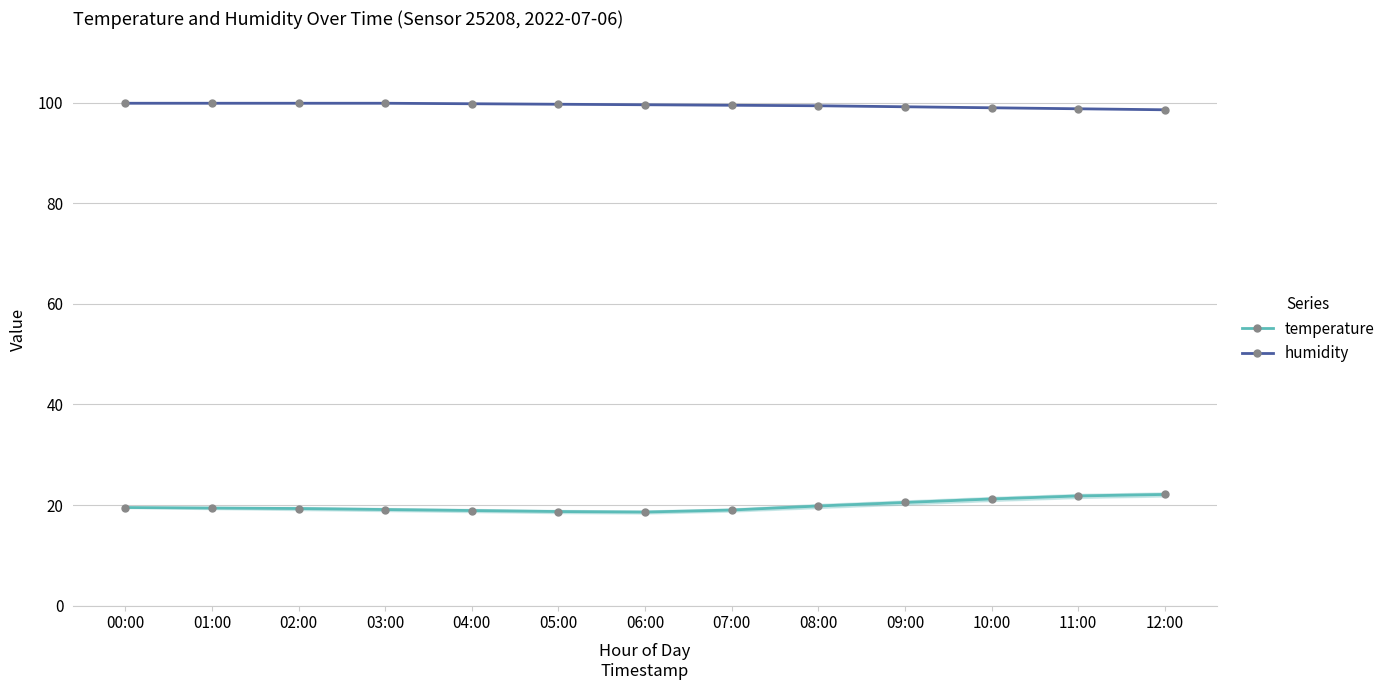

What is the difference between the highest and lowest values at 00:00?

80.4